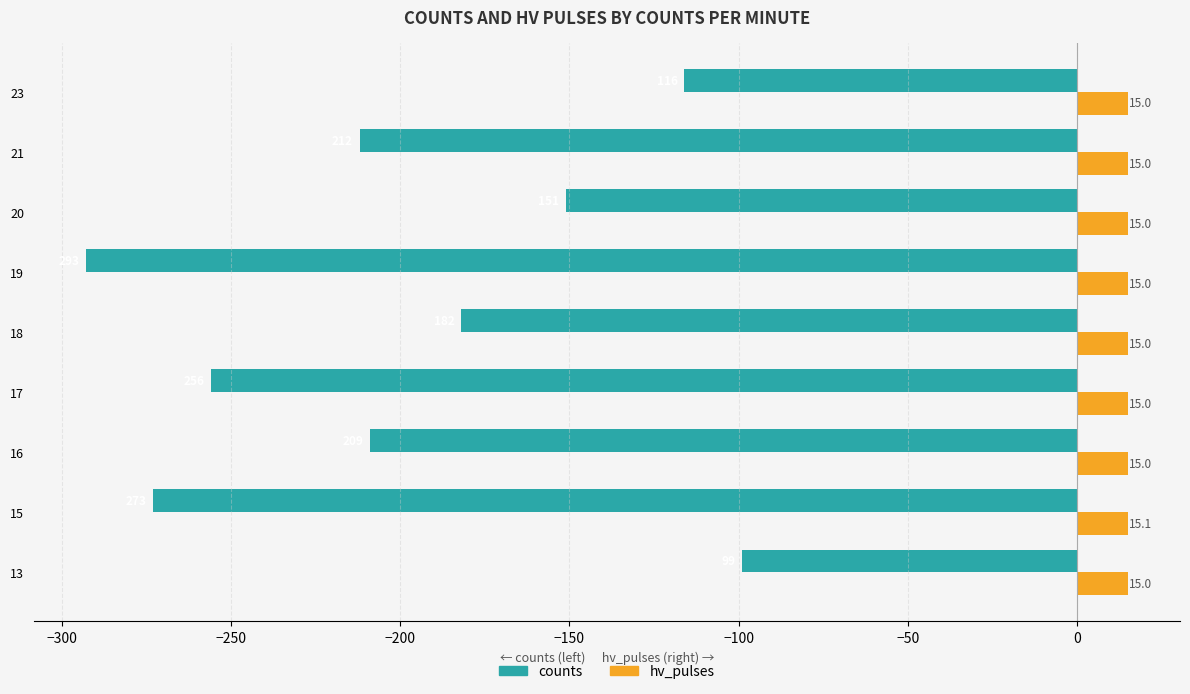

How many data points in hv_pulses are above 15?

1